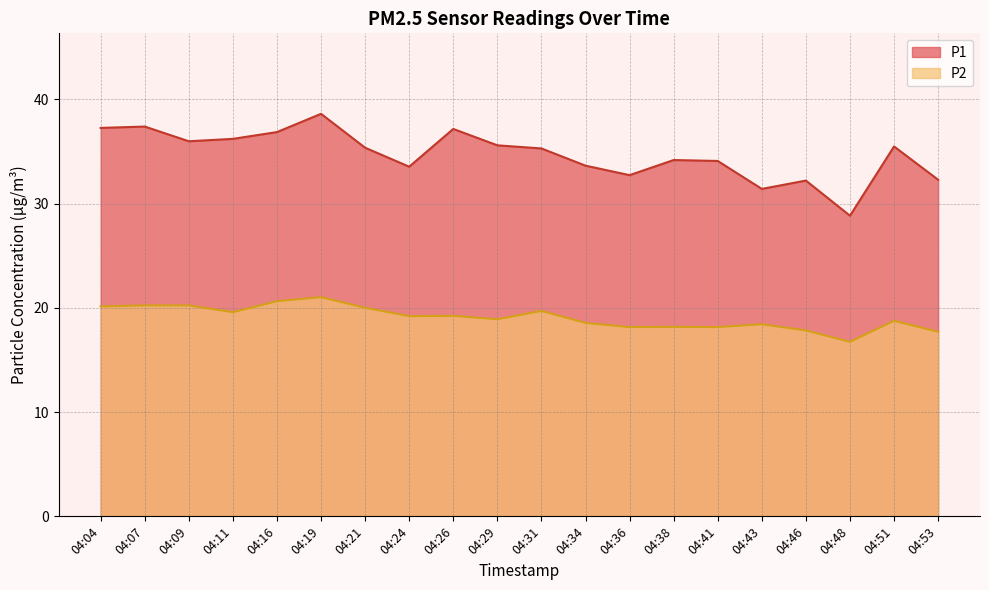

True or false: P1 has more than 1 interior local peaks.

True